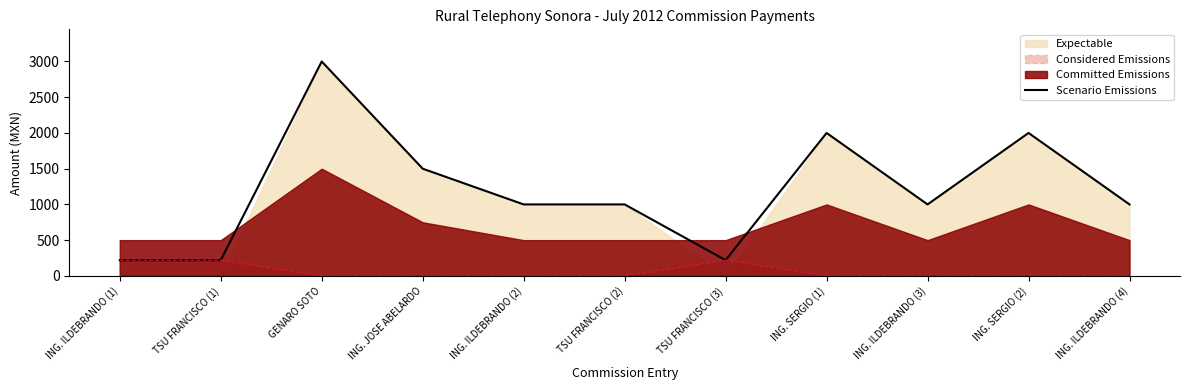

How many data points are above 1000?

4